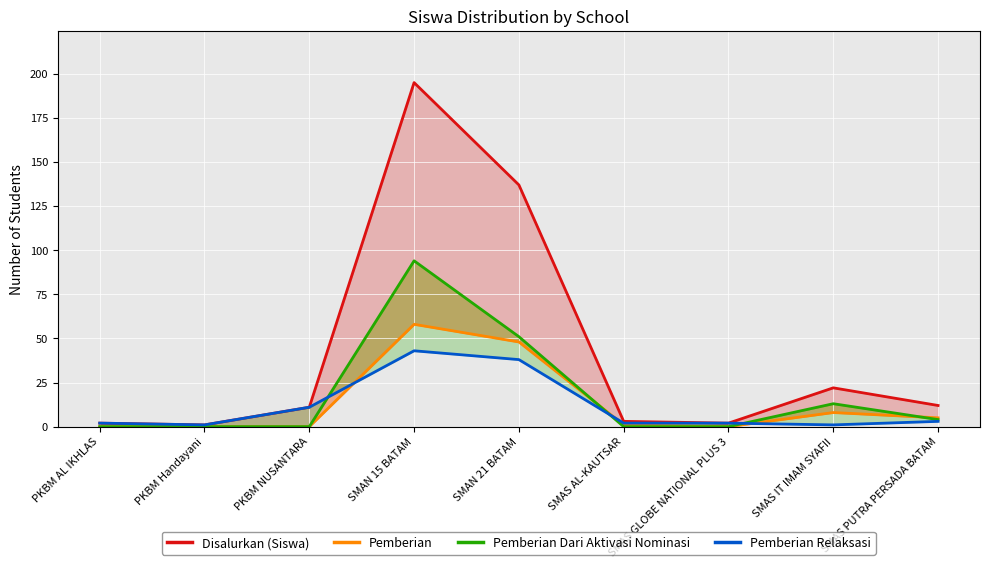

What is the difference between the Pemberian values at SMAN 15 BATAM and SMAS IT IMAM SYAFII?

50